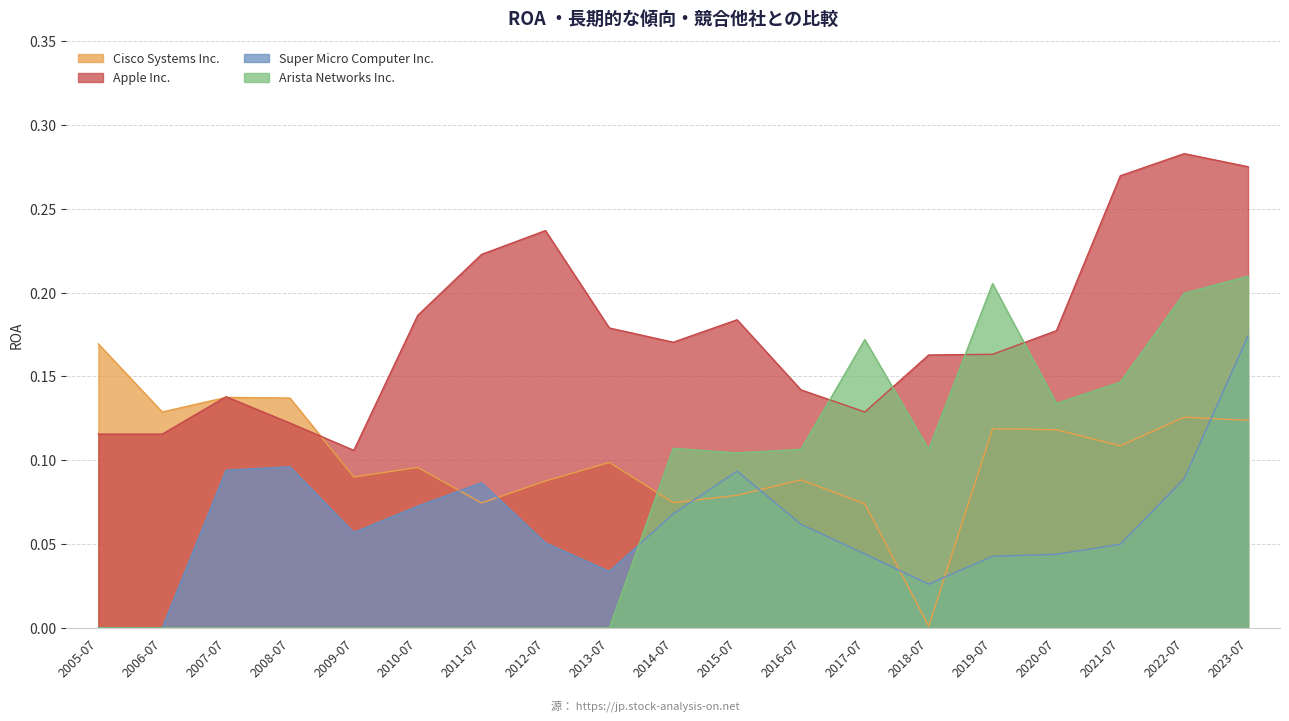

How many times do Apple Inc. and Arista Networks Inc. cross each other?

4